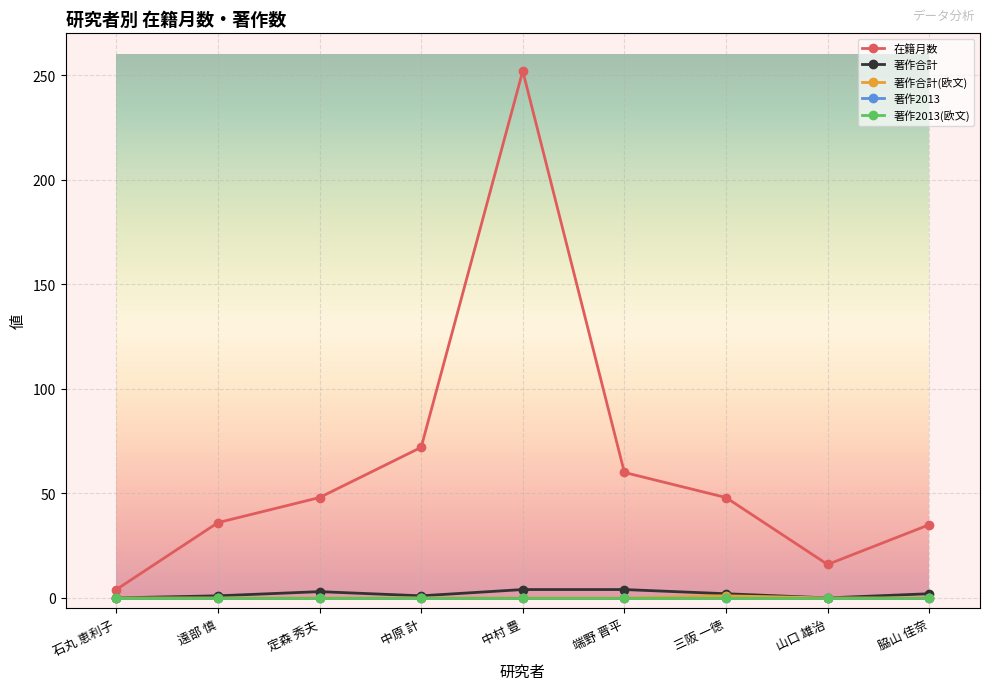

What is the difference between the maximum and second lowest values in the 著作合計(欧文) series?

1